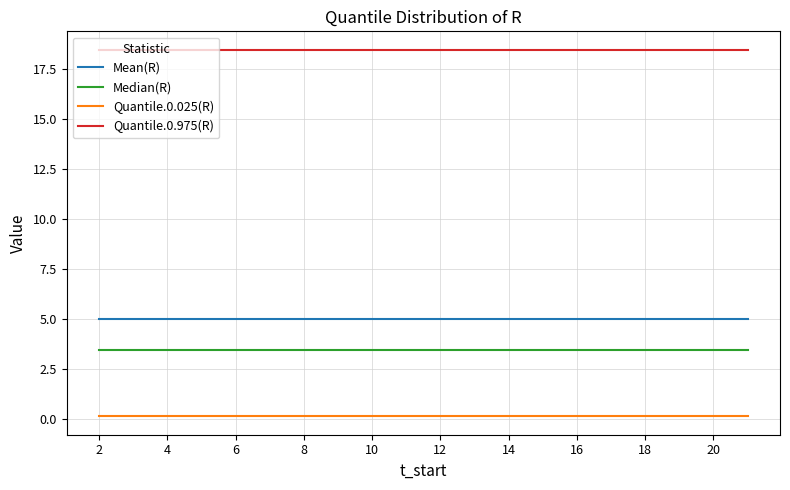

Reading left to right, extract all data points from this chart.

Mean(R): 5.0	5.0	5.0	5.0	5.0	5.0	5.0	5.0	5.0	5.0	5.0	5.0	5.0	5.0	5.0	5.0	5.0	5.0	5.0	5.0
Median(R): 3.5	3.5	3.5	3.5	3.5	3.5	3.5	3.5	3.5	3.5	3.5	3.5	3.5	3.5	3.5	3.5	3.5	3.5	3.5	3.5
Quantile.0.025(R): 0.1	0.1	0.1	0.1	0.1	0.1	0.1	0.1	0.1	0.1	0.1	0.1	0.1	0.1	0.1	0.1	0.1	0.1	0.1	0.1
Quantile.0.975(R): 18.4	18.4	18.4	18.4	18.4	18.4	18.4	18.4	18.4	18.4	18.4	18.4	18.4	18.4	18.4	18.4	18.4	18.4	18.4	18.4